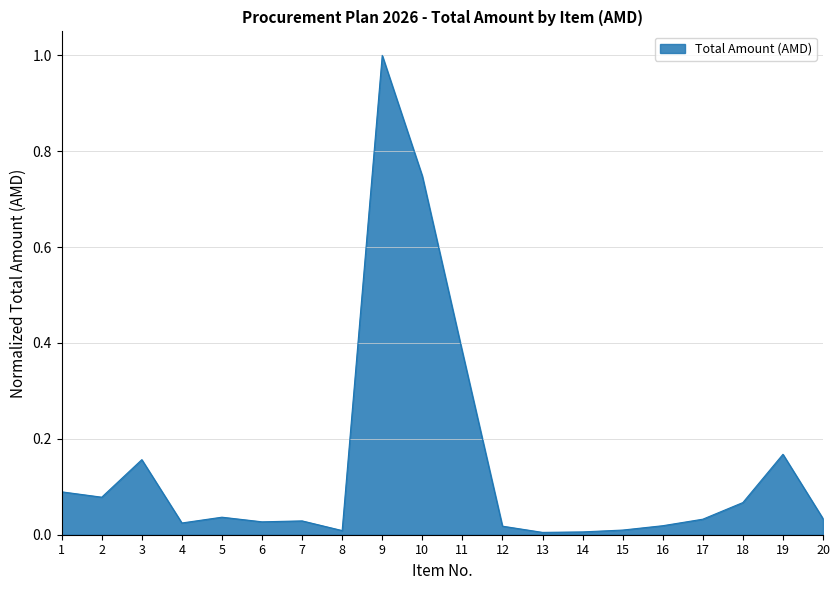

What is the greatest value displayed?

1.0